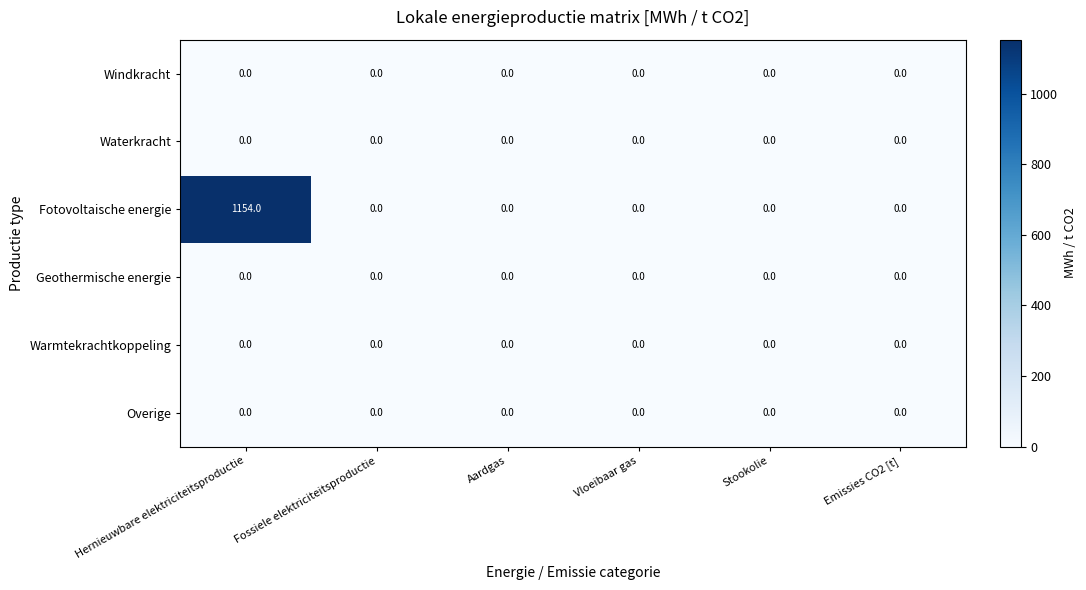

Which series has the largest total across all categories?

Fotovoltaische energie